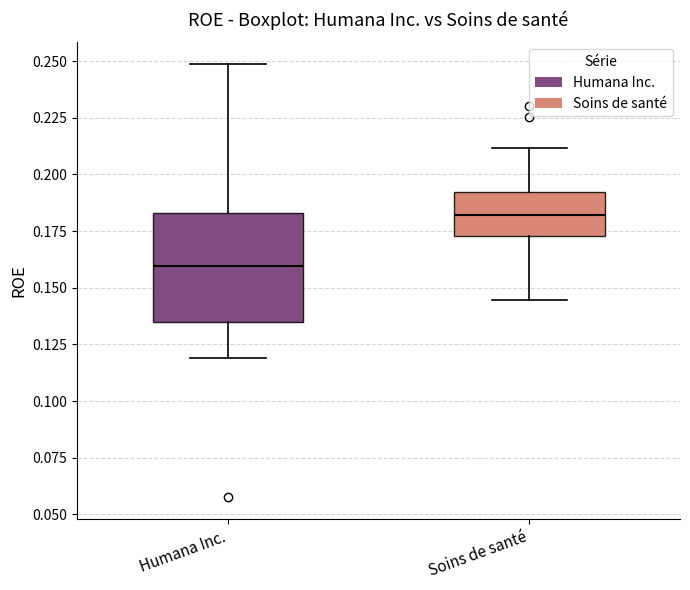

Reading left to right, read every box against the y-axis: the position of its median line, the range the box covers, and the ends of its whiskers. The values are not printed on the chart, so give them approximately, as read against the axis.

Humana Inc.: median 0.160, box 0.135 to 0.185, whiskers 0.120 to 0.250
Soins de santé: median 0.180, box 0.175 to 0.190, whiskers 0.145 to 0.210